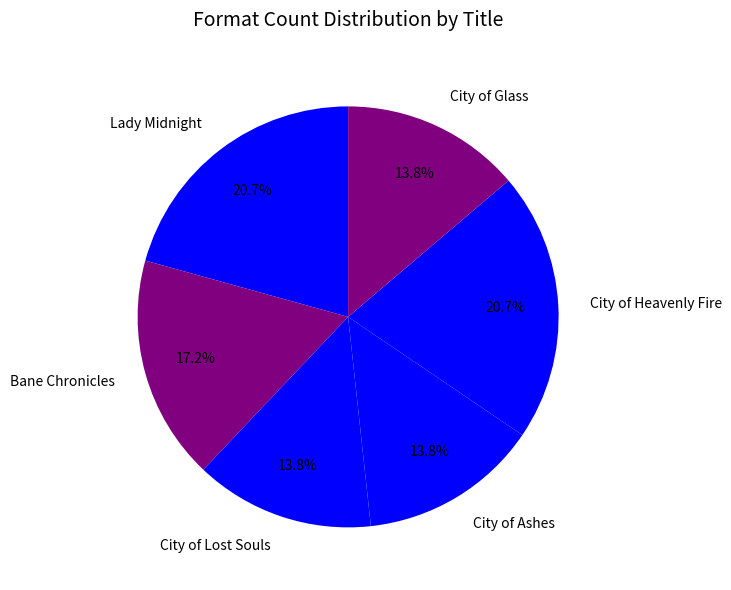

Do City of Glass and Lady Midnight together represent more than half of the pie?

No